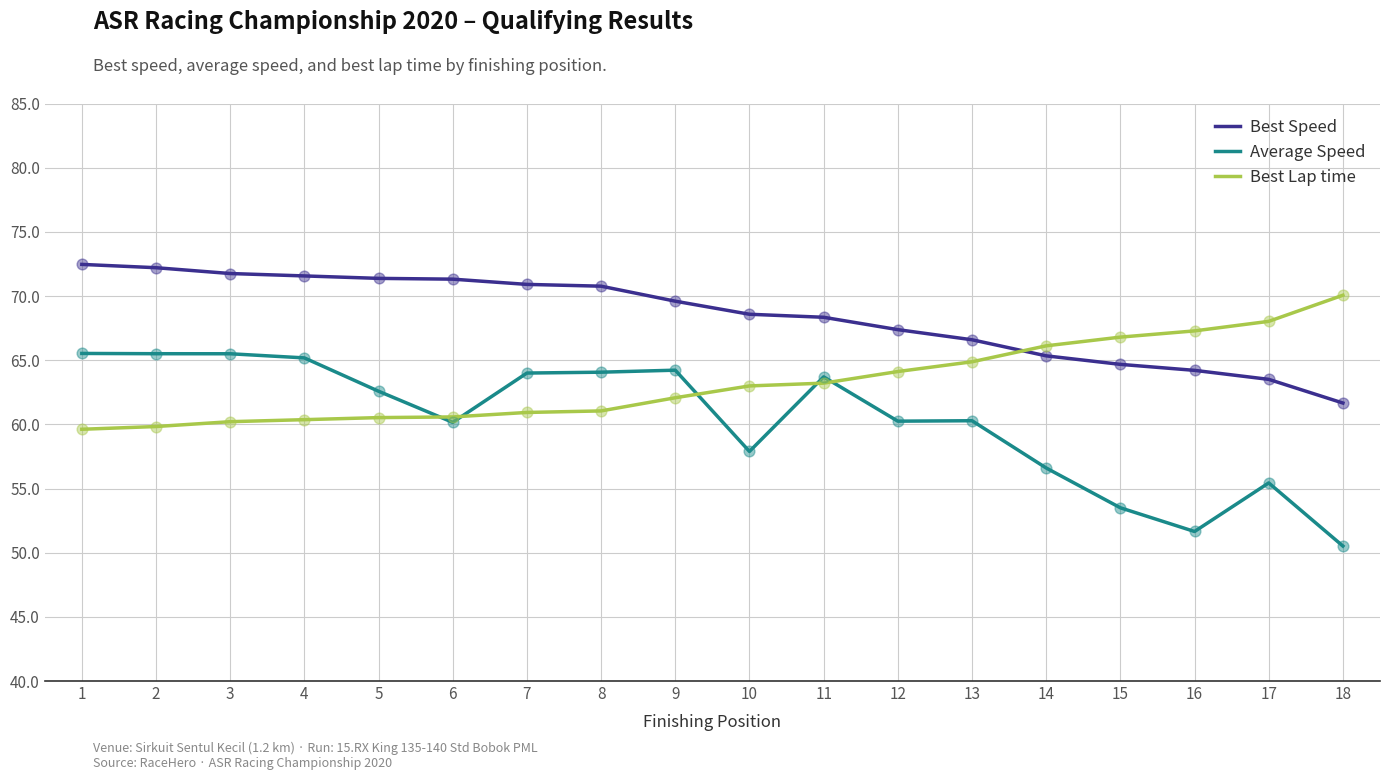

Which series has the widest spread of values?

Average Speed